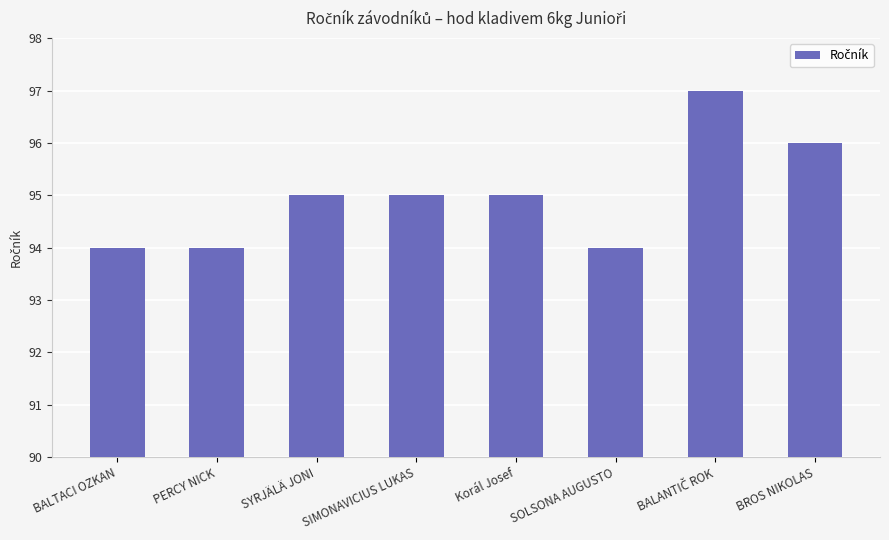

Which has a higher value, SIMONAVICIUS LUKAS or BALTACI OZKAN?

SIMONAVICIUS LUKAS